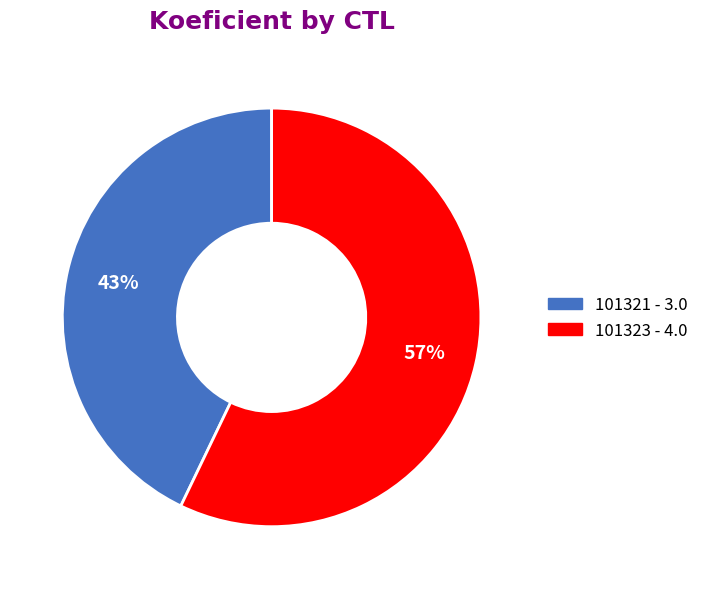

Between 101323 and 101321, which is larger?

101323